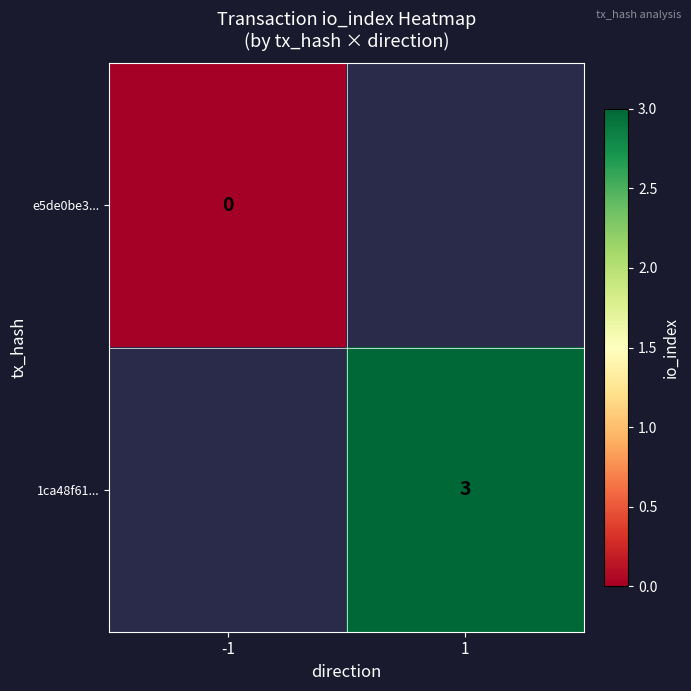

The value of 1ca48f61... at 1 is 5. True or false?

False